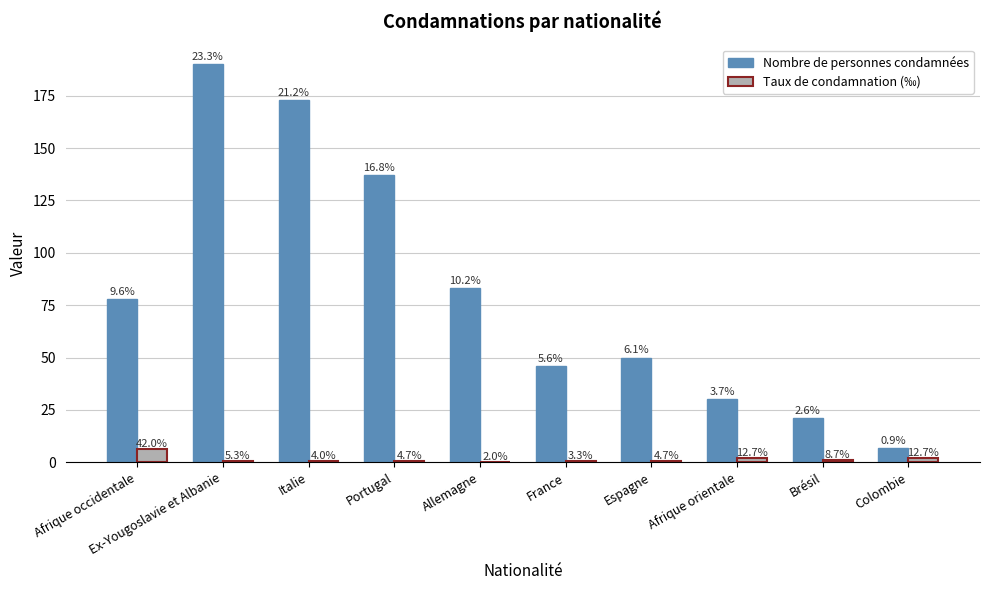

What are all the series names shown in the legend?

Nombre de personnes condamnées, Taux de condamnation (‰)